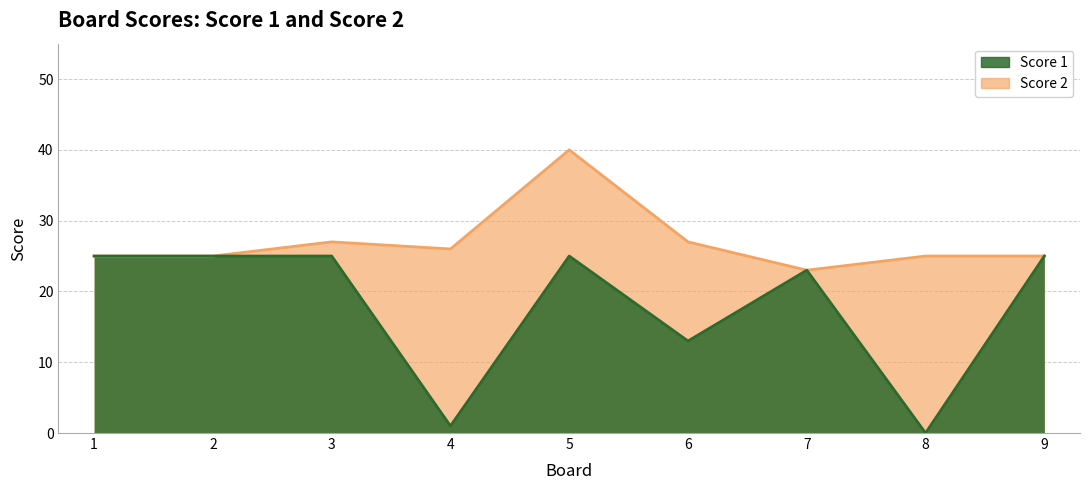

What is the maximum value shown in the chart?

25